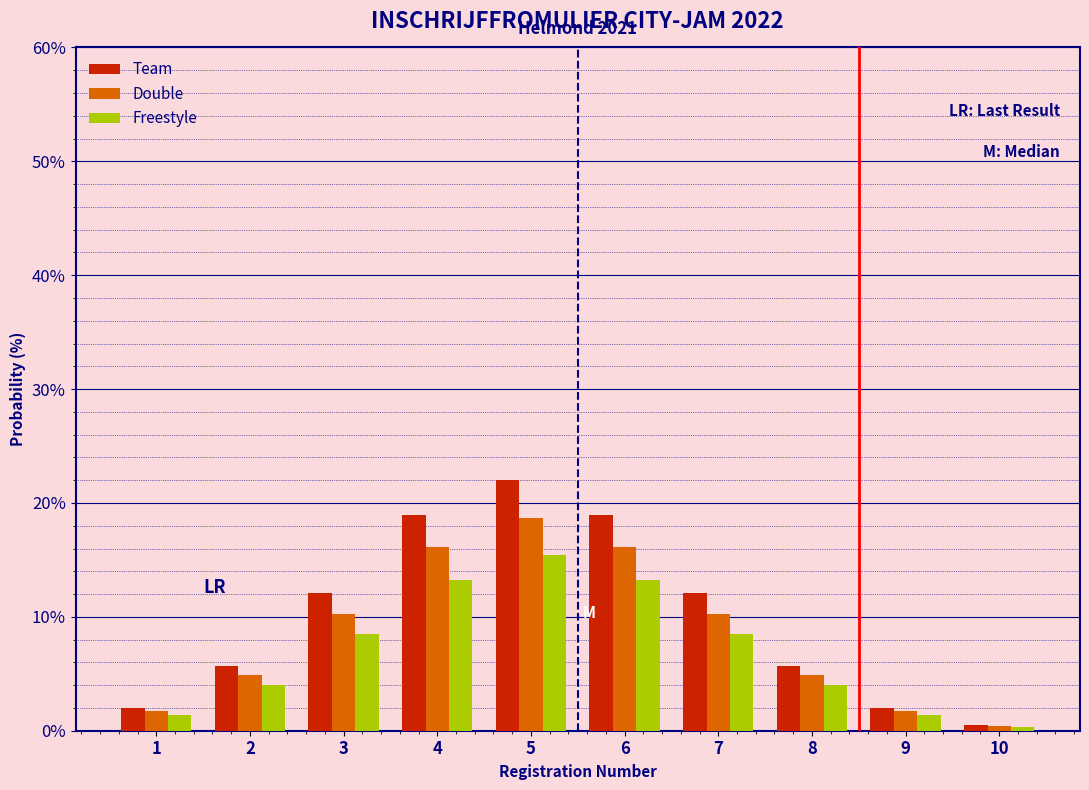

Reading left to right, list all the values displayed in this chart.

Team: 1=2.0	2=5.7	3=12.1	4=18.9	5=22.0	6=18.9	7=12.1	8=5.7	9=2.0	10=0.5
Double: 1=1.7	2=4.9	3=10.3	4=16.1	5=18.7	6=16.1	7=10.3	8=4.9	9=1.7	10=0.4
Freestyle: 1=1.4	2=4.0	3=8.5	4=13.3	5=15.4	6=13.3	7=8.5	8=4.0	9=1.4	10=0.4